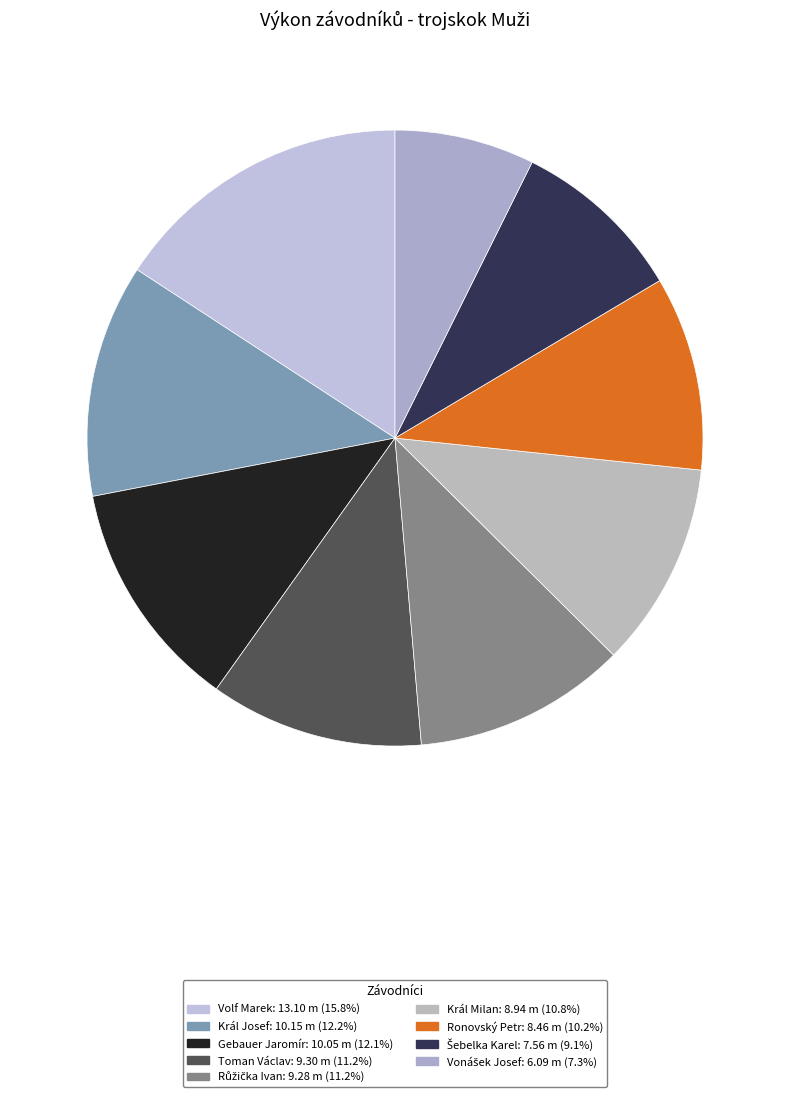

How many slices are in this pie chart?

9